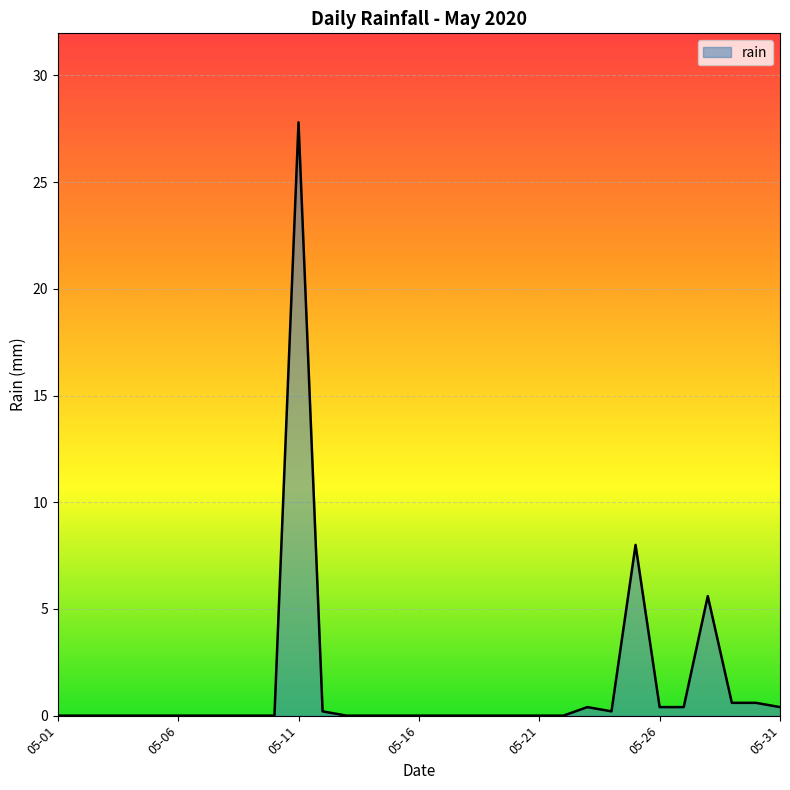

How many lines are shown in the chart?

1